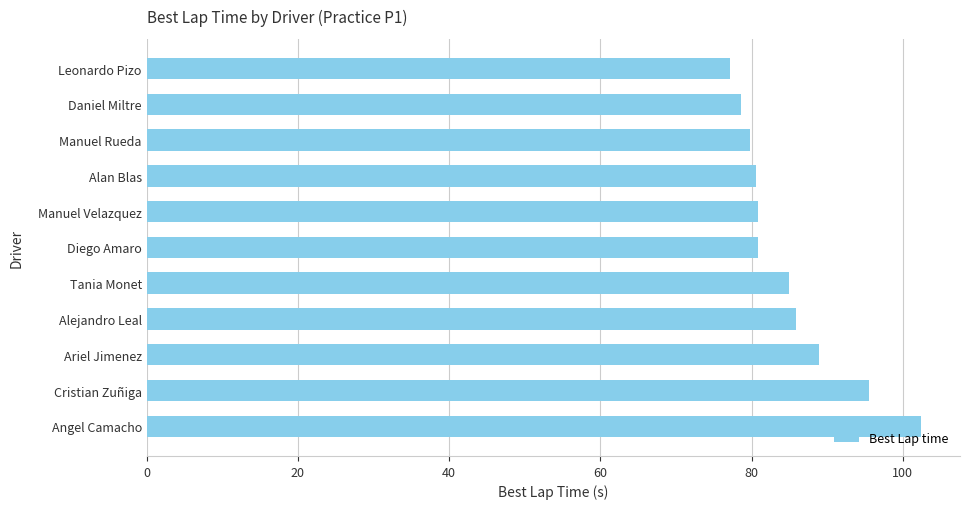

Is it true that the value at Manuel Rueda is 36.1?

False